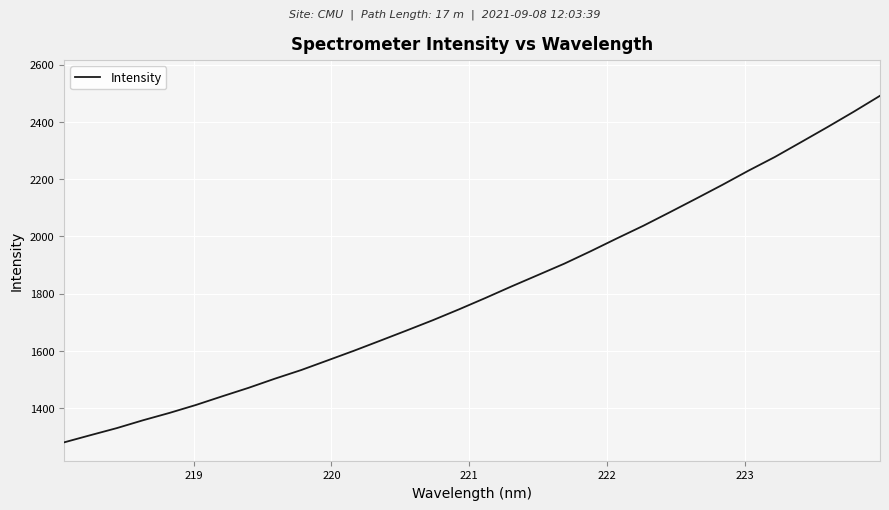

What is the greatest value displayed?

2491.2